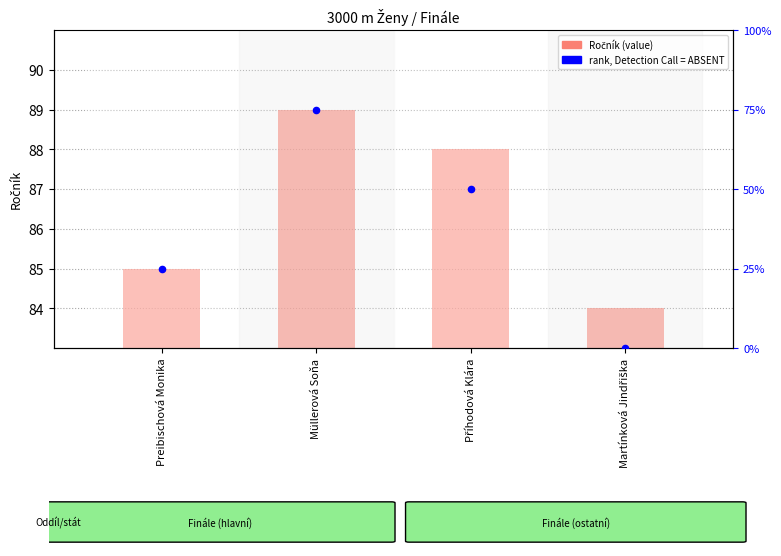

Which series contains the highest Y value?

Ročník